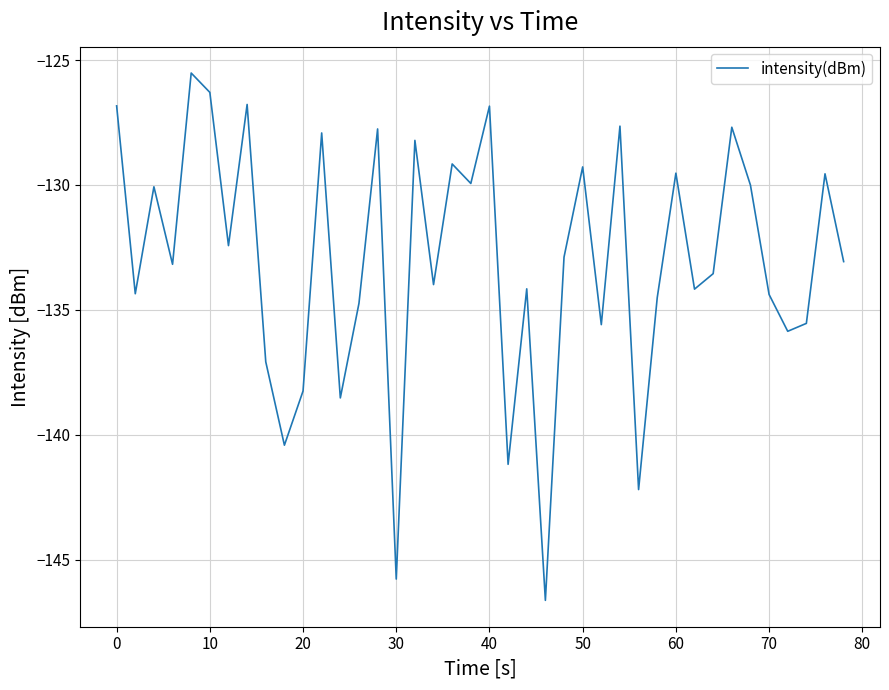

What is the sum of all values?

-5321.4